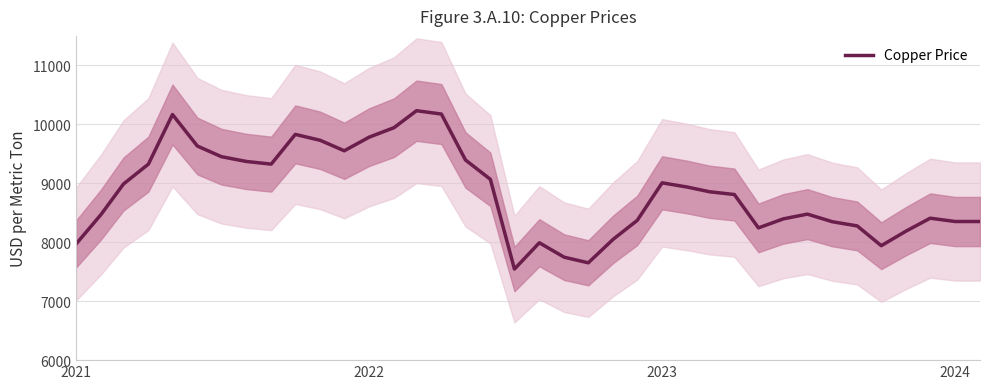

How many data points does each series have?

38